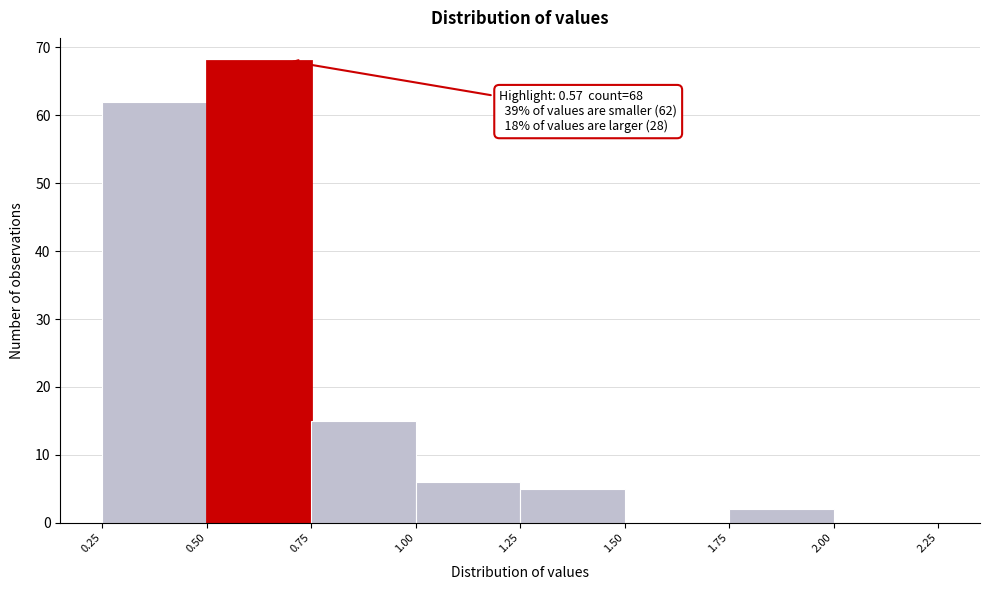

Over which range of the x-axis is the bar tallest?

0.50 to 0.75